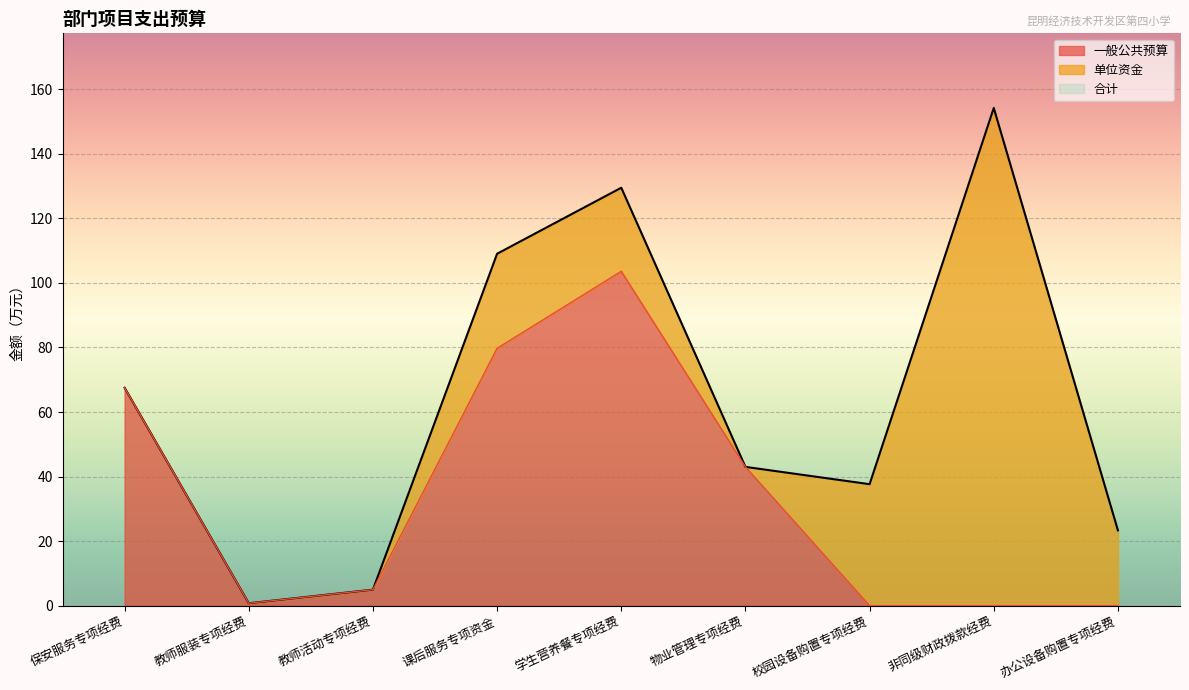

Rank the series at 教师服装专项经费 from highest to lowest value.

合计, 一般公共预算